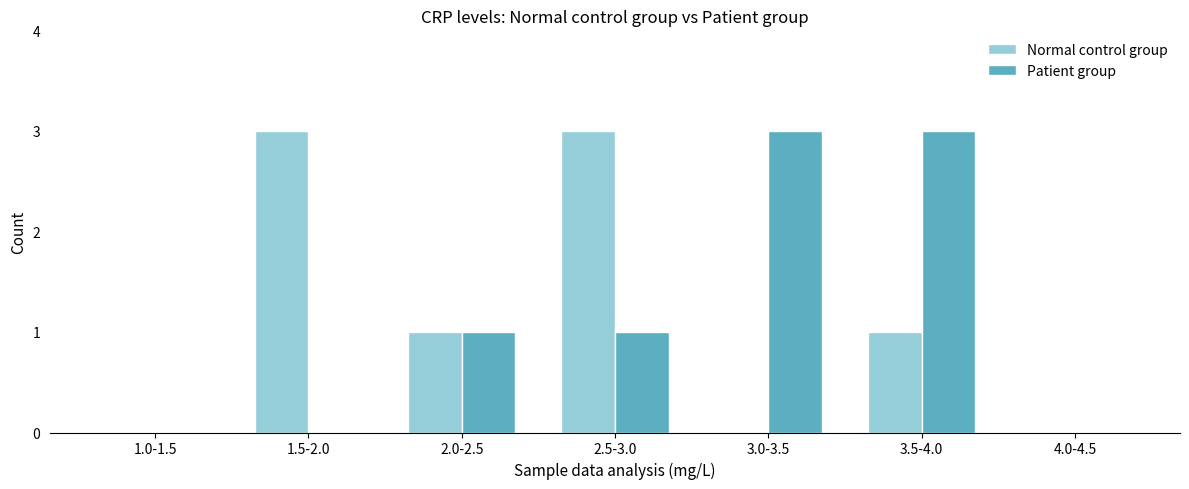

Reading left to right, list all the values displayed in this chart.

Normal control group: 1.0-1.5=0	1.5-2.0=3	2.0-2.5=1	2.5-3.0=3	3.0-3.5=0	3.5-4.0=1	4.0-4.5=0
Patient group: 1.0-1.5=0	1.5-2.0=0	2.0-2.5=1	2.5-3.0=1	3.0-3.5=3	3.5-4.0=3	4.0-4.5=0